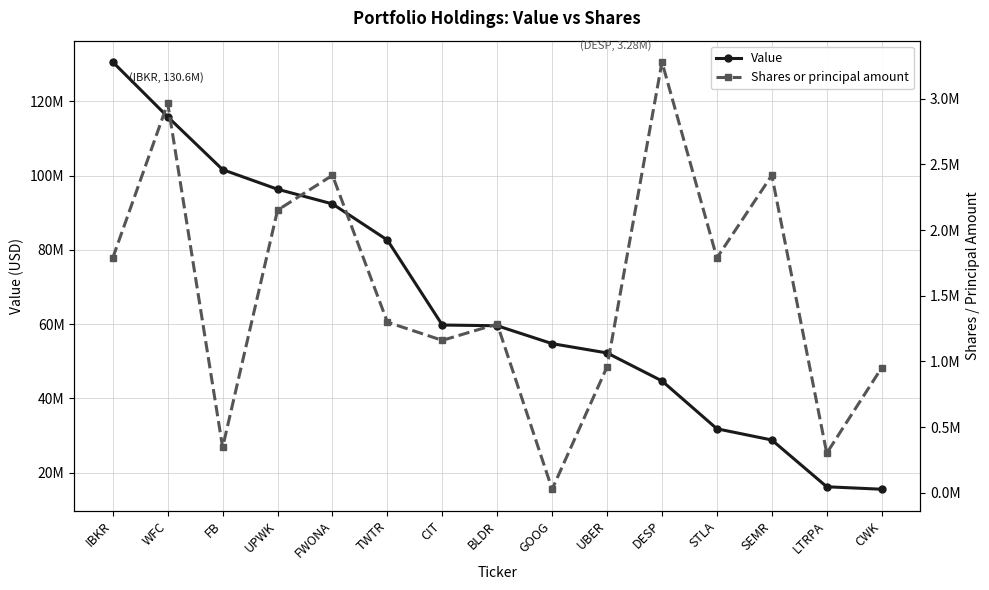

What is the sum of all Shares or principal amount values?

23130383